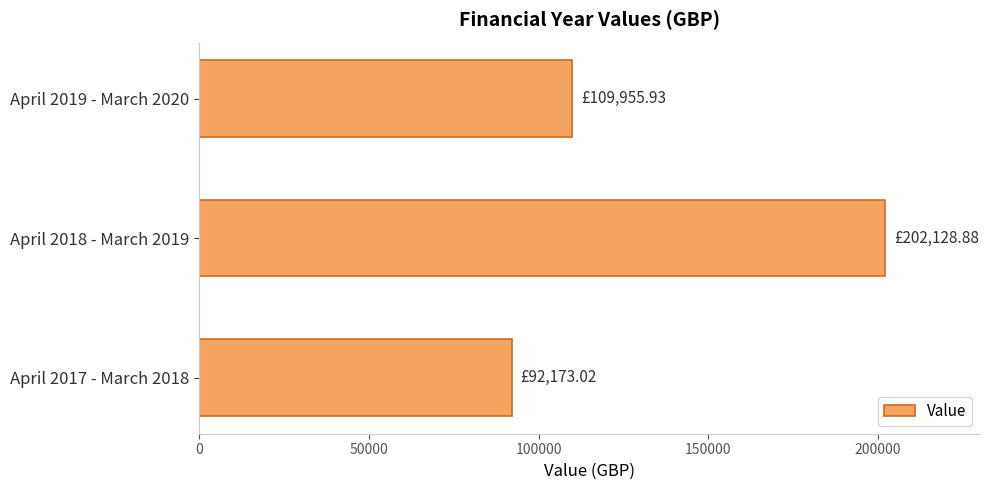

Rank the categories by value from lowest to highest.

April 2017 - March 2018, April 2019 - March 2020, April 2018 - March 2019